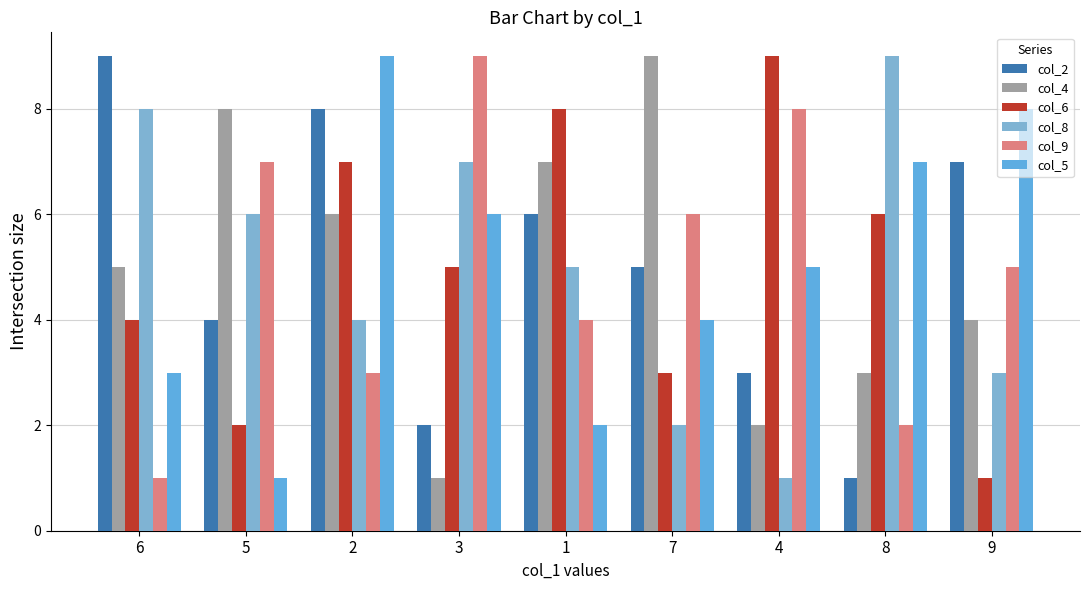

Reading left to right, list all the values displayed in this chart.

col_2: 6=9	5=4	2=8	3=2	1=6	7=5	4=3	8=1	9=7
col_4: 6=5	5=8	2=6	3=1	1=7	7=9	4=2	8=3	9=4
col_6: 6=4	5=2	2=7	3=5	1=8	7=3	4=9	8=6	9=1
col_8: 6=8	5=6	2=4	3=7	1=5	7=2	4=1	8=9	9=3
col_9: 6=1	5=7	2=3	3=9	1=4	7=6	4=8	8=2	9=5
col_5: 6=3	5=1	2=9	3=6	1=2	7=4	4=5	8=7	9=8